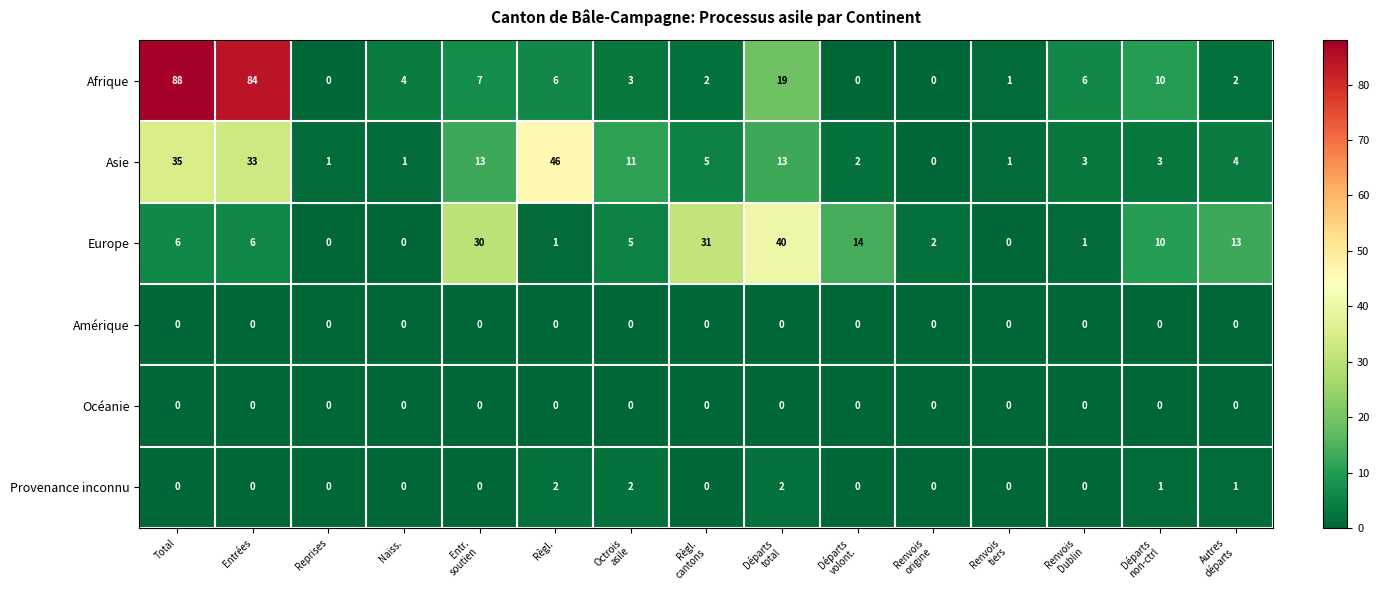

What is the sum of all Asie values?

171